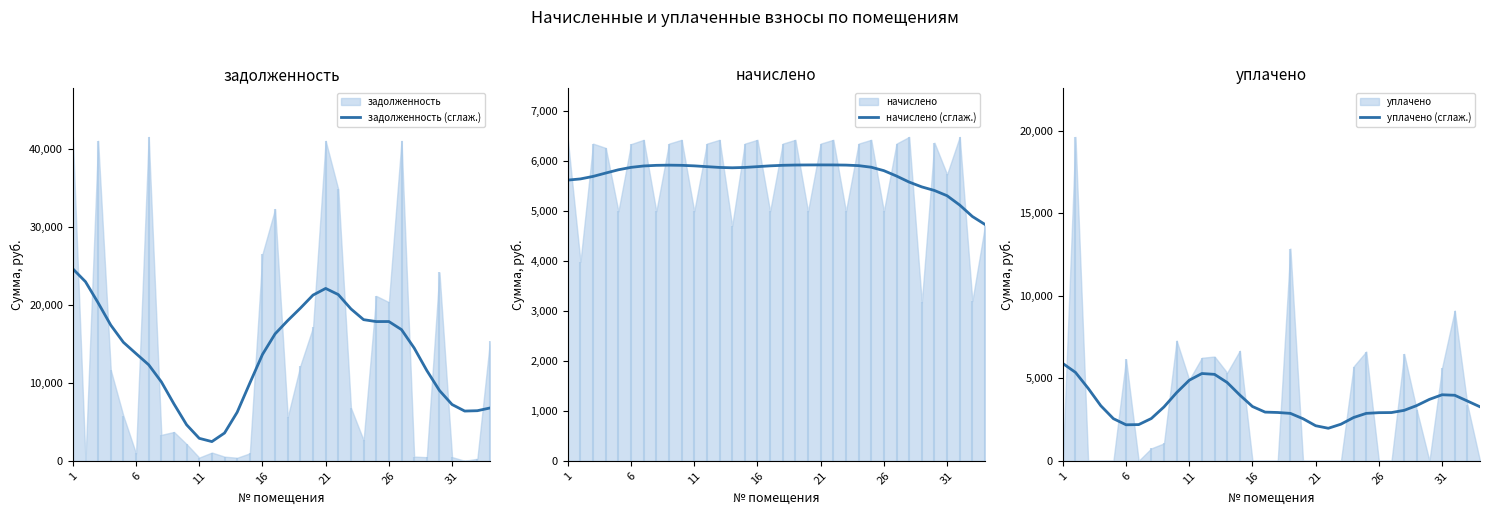

Which label corresponds to the largest value in the chart?

1